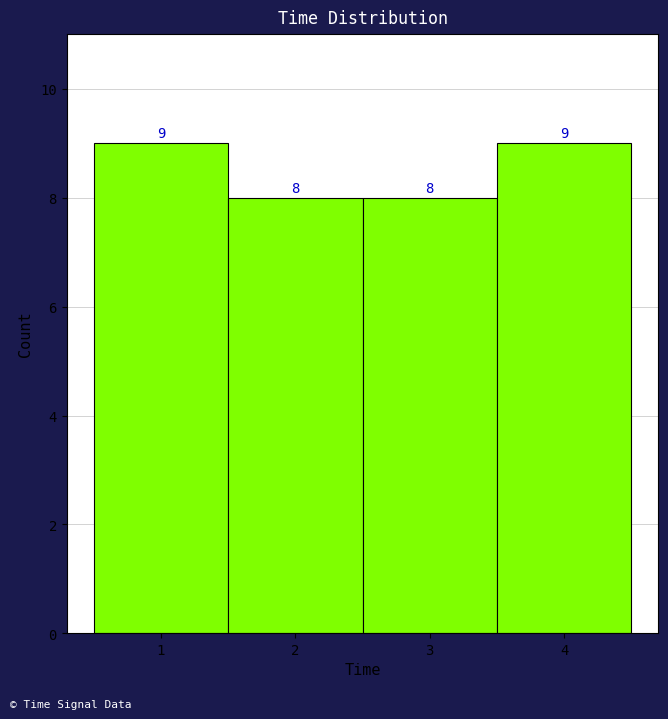

Reading left to right, extract all data points from this chart.

1=9	2=8	3=8	4=9